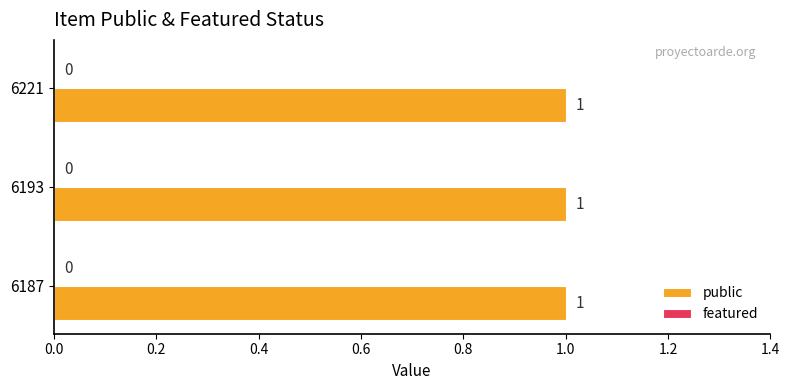

List the labels in order of featured value, smallest first.

6187, 6193, 6221